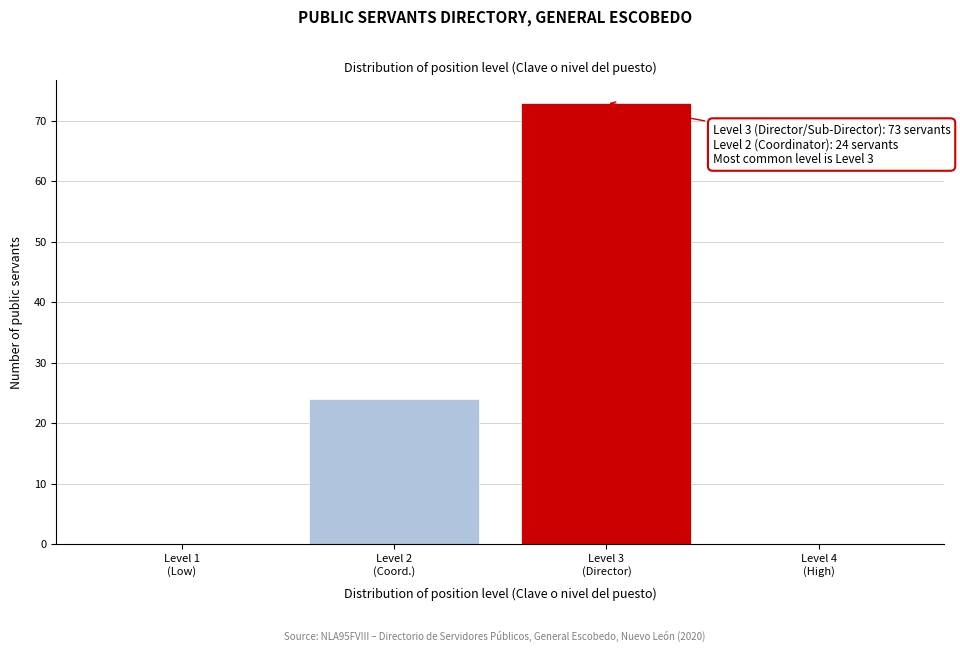

What is the greatest value displayed?

73